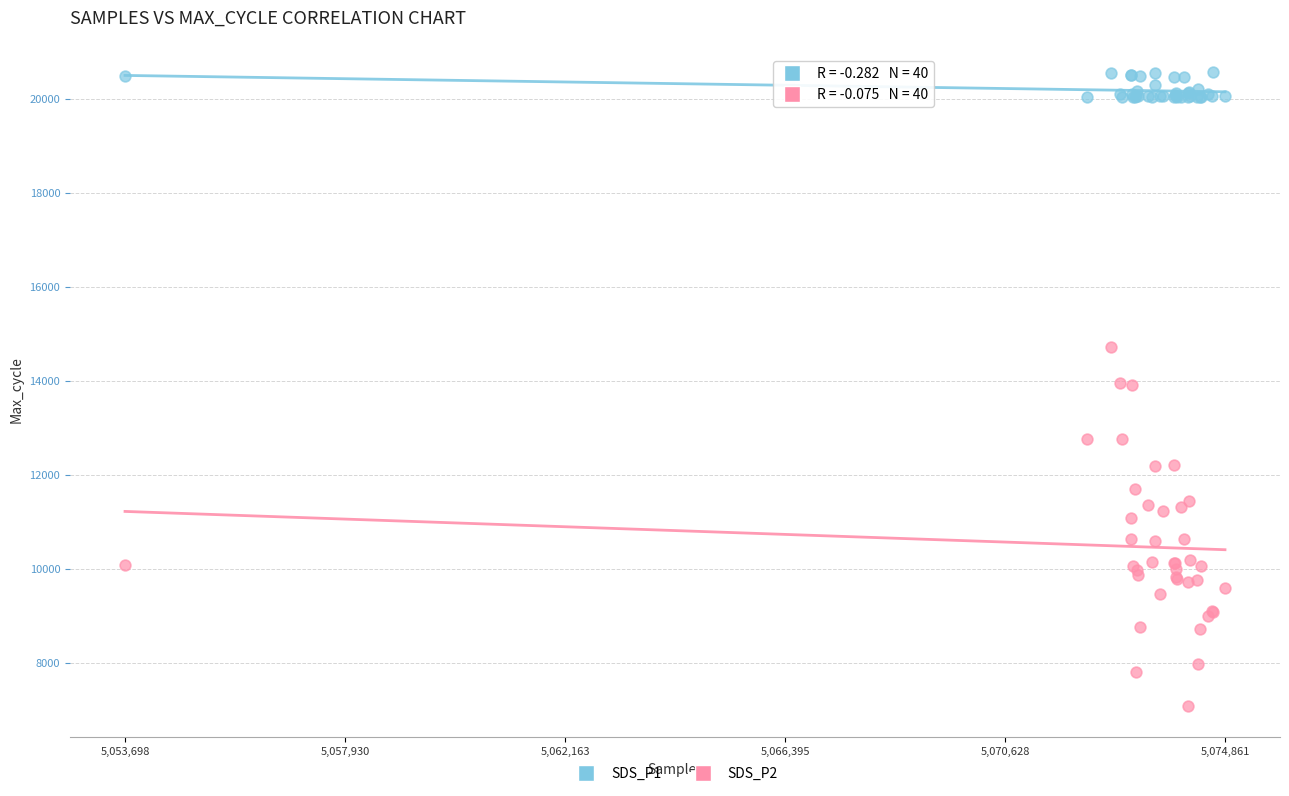

Which series contains the lowest Y value?

SDS_P2